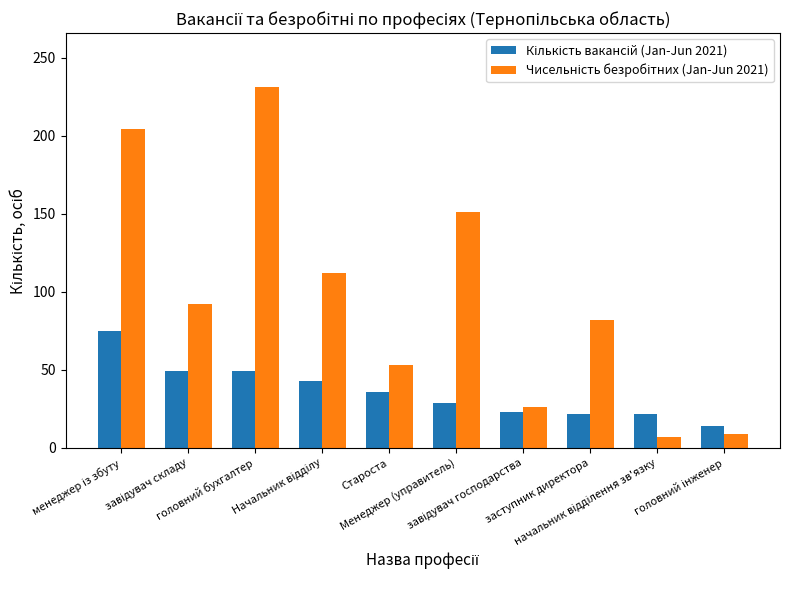

What is the greatest value displayed?

231